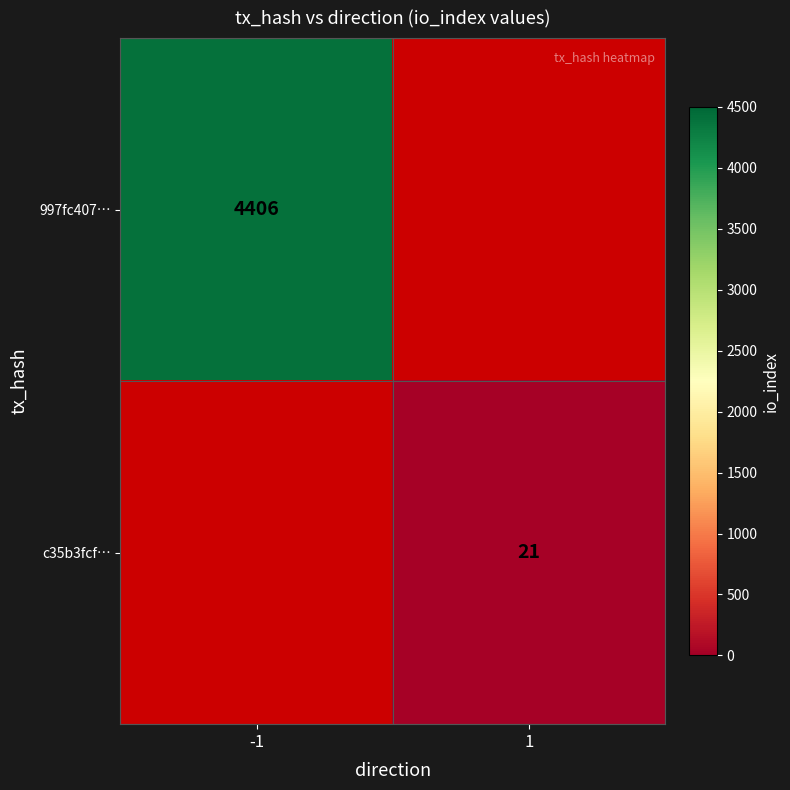

Is the value of 997fc407… at -1 greater than the value of c35b3fcf… at 1?

Yes